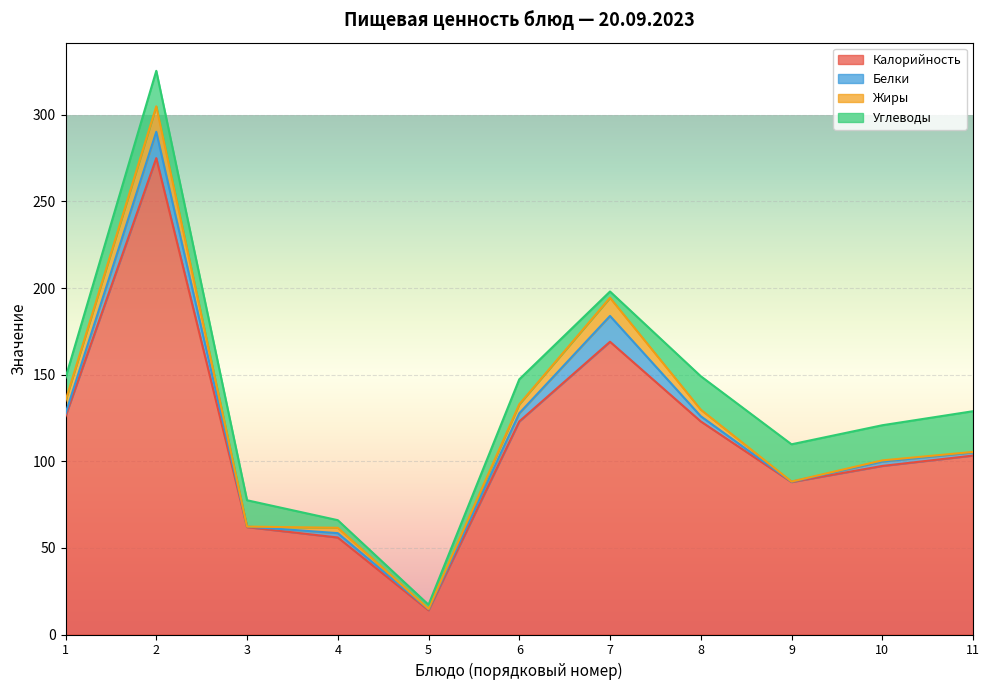

At how many categories does at least one series exceed 25?

10